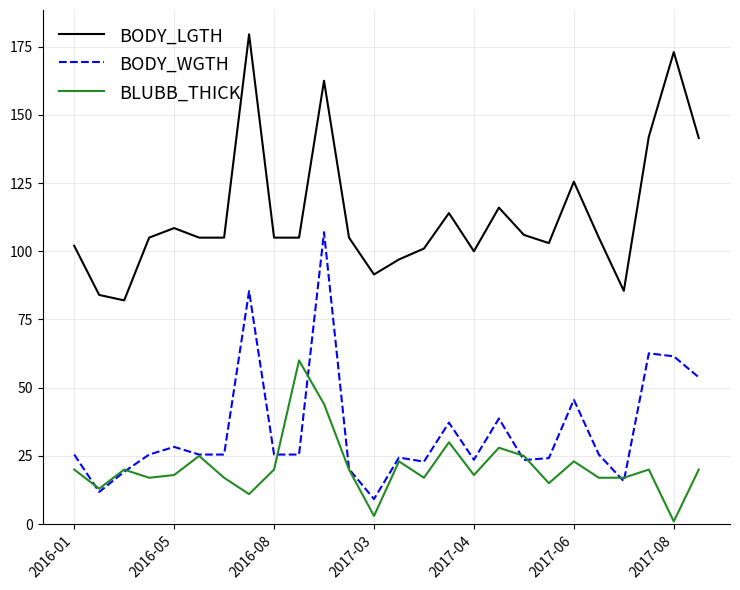

True or false: BODY_LGTH and BODY_WGTH cross at least once.

False